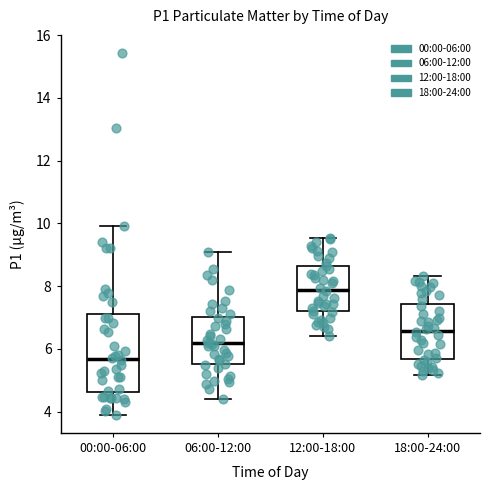

Which box has the highest median line?

12:00-18:00